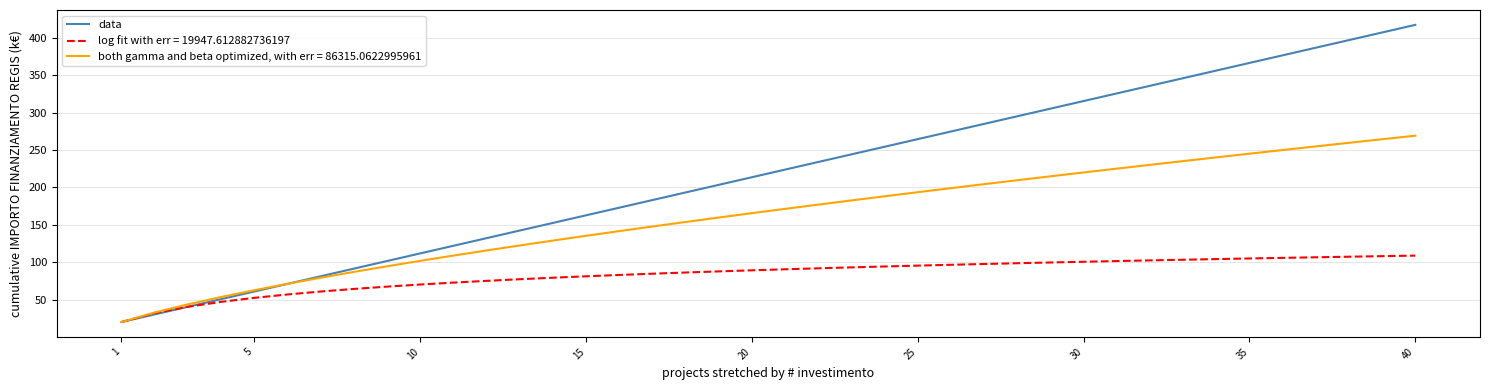

What is the minimum value shown in the chart?

20.3